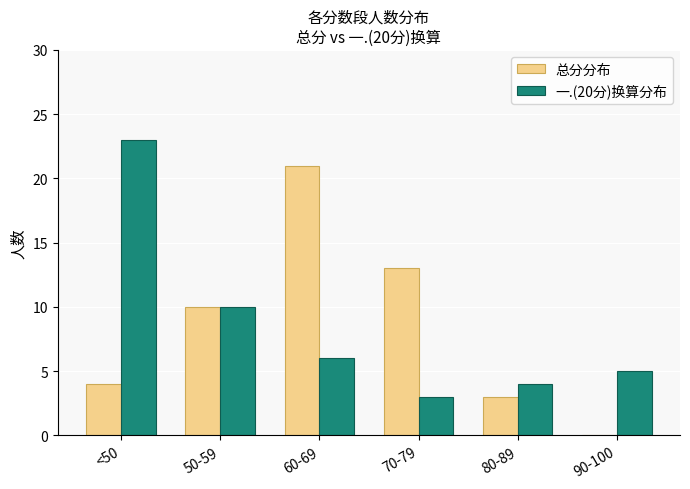

What is the approximate value of 一.(20分)换算分布 at 50-59?

10